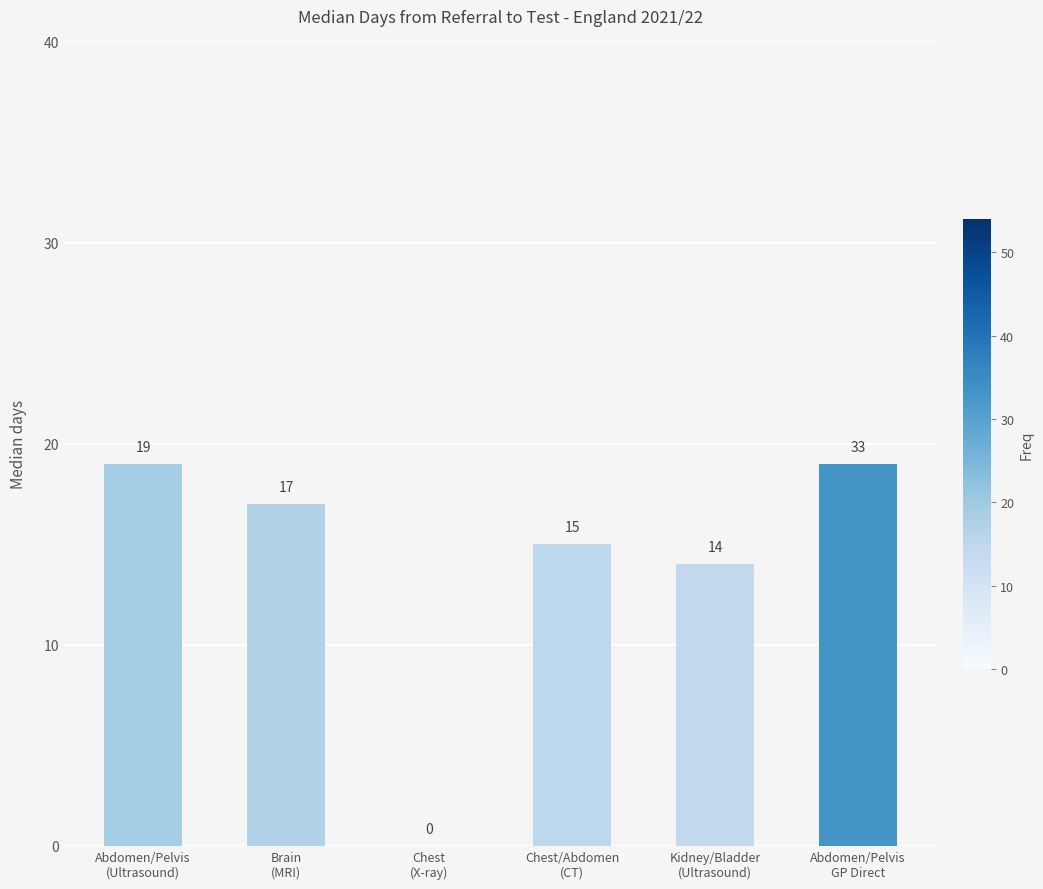

The value at Abdomen/Pelvis
(Ultrasound) is 19. True or false?

True